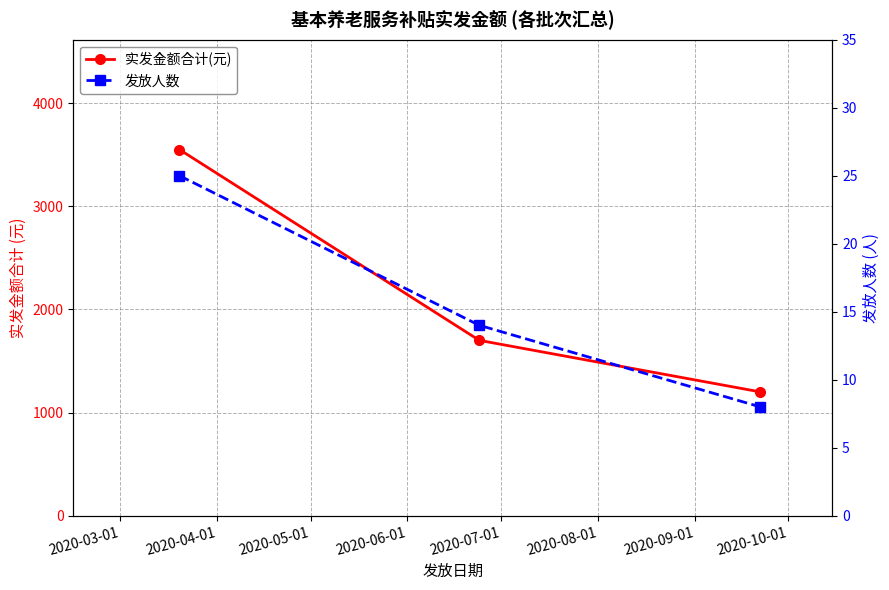

How many data points in 实发金额合计(元) are above 1700?

1